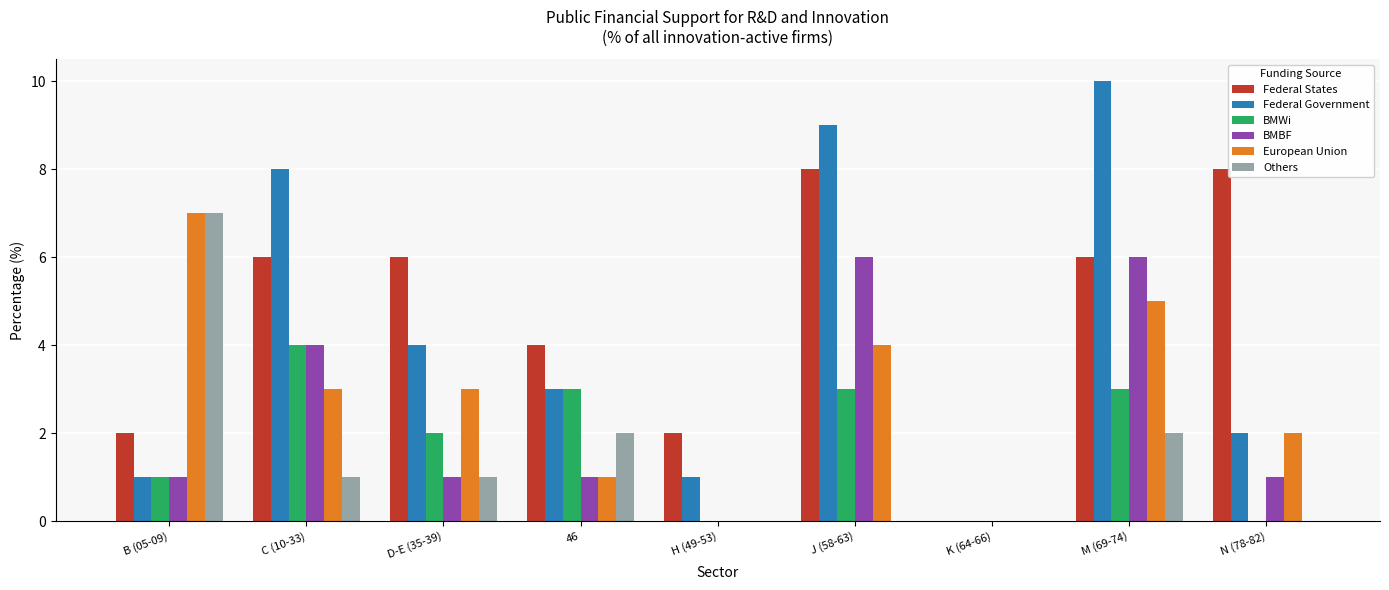

What is the average value of the Federal States series?

5